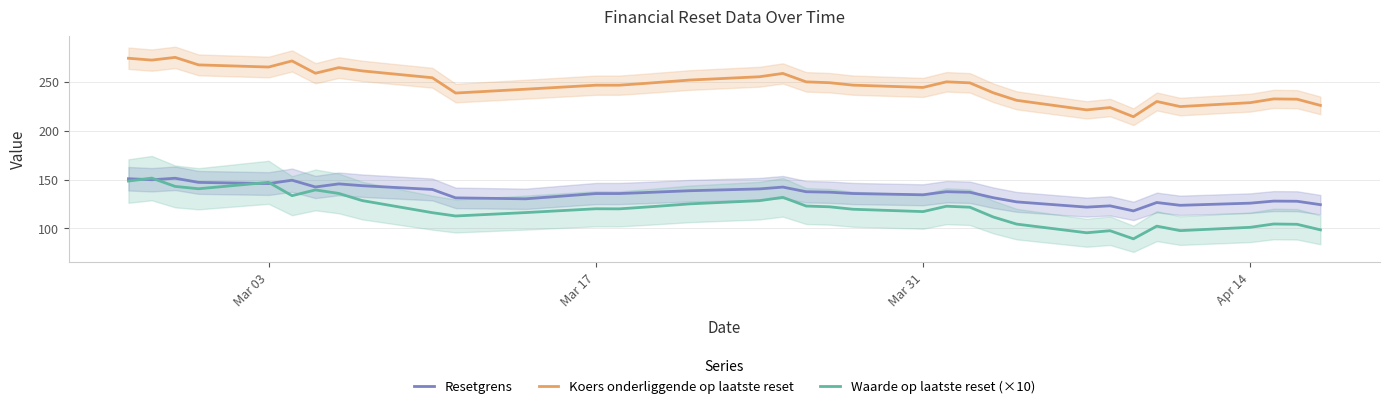

Read the Resetgrens value at Apr 14.

125.8